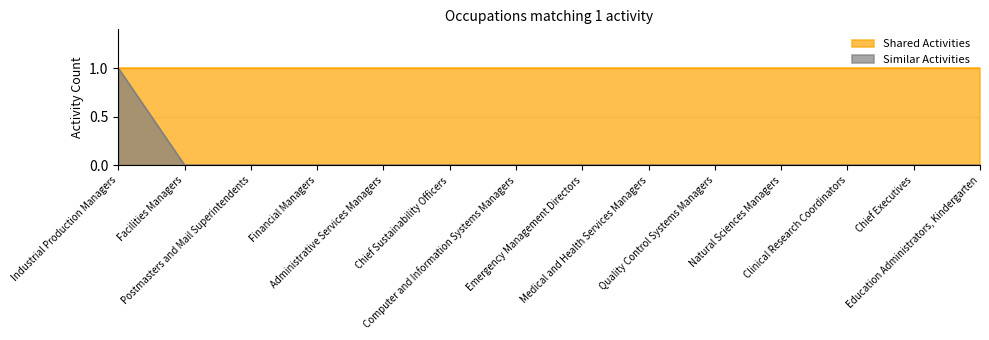

Rank the categories by value from highest to lowest.

Industrial Production Managers, Facilities Managers, Postmasters and Mail Superintendents, Financial Managers, Administrative Services Managers, Chief Sustainability Officers, Computer and Information Systems Managers, Emergency Management Directors, Medical and Health Services Managers, Quality Control Systems Managers, Natural Sciences Managers, Clinical Research Coordinators, Chief Executives, Education Administrators, Kindergarten